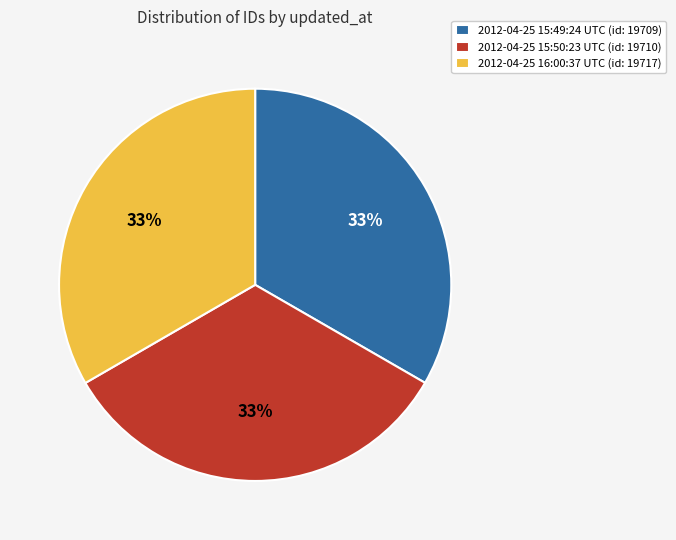

To the nearest percent, what percentage of the pie is 2012-04-25 15:49:24 UTC?

33%